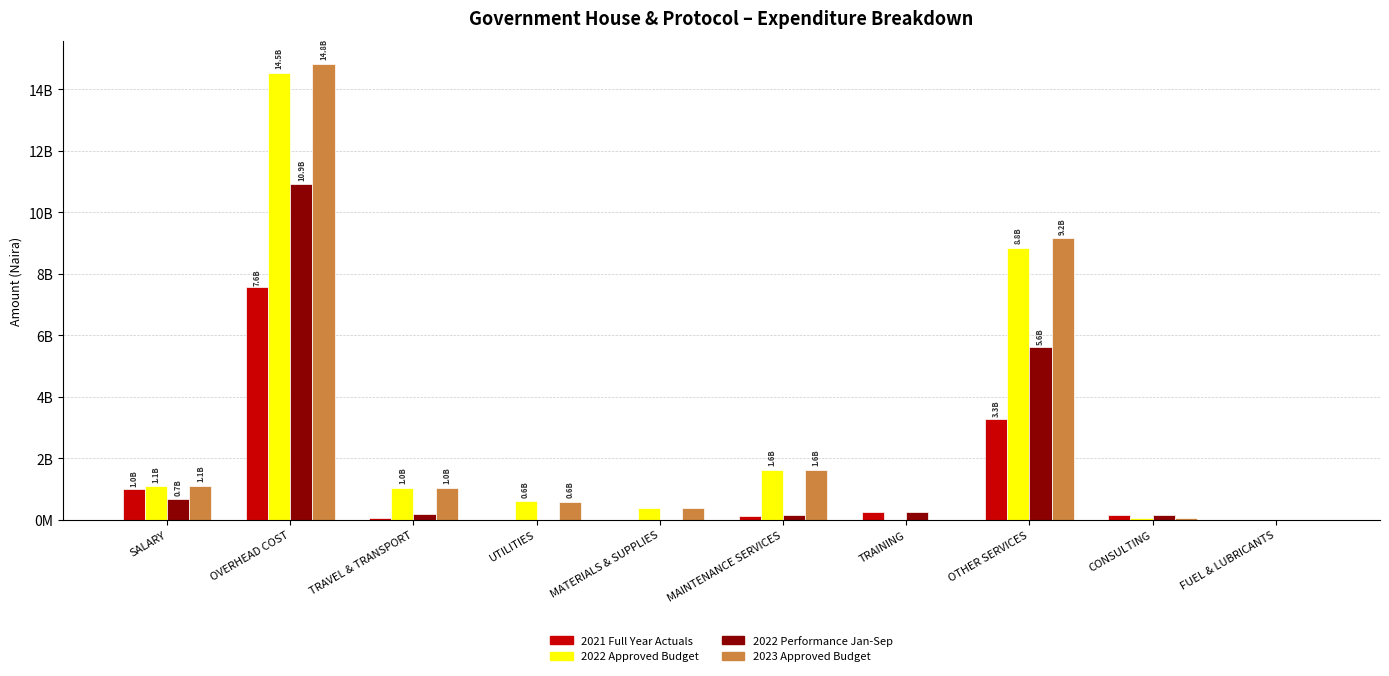

What are all the series names shown in the legend?

2021 Full Year Actuals, 2022 Approved Budget, 2022 Performance Jan-Sep, 2023 Approved Budget